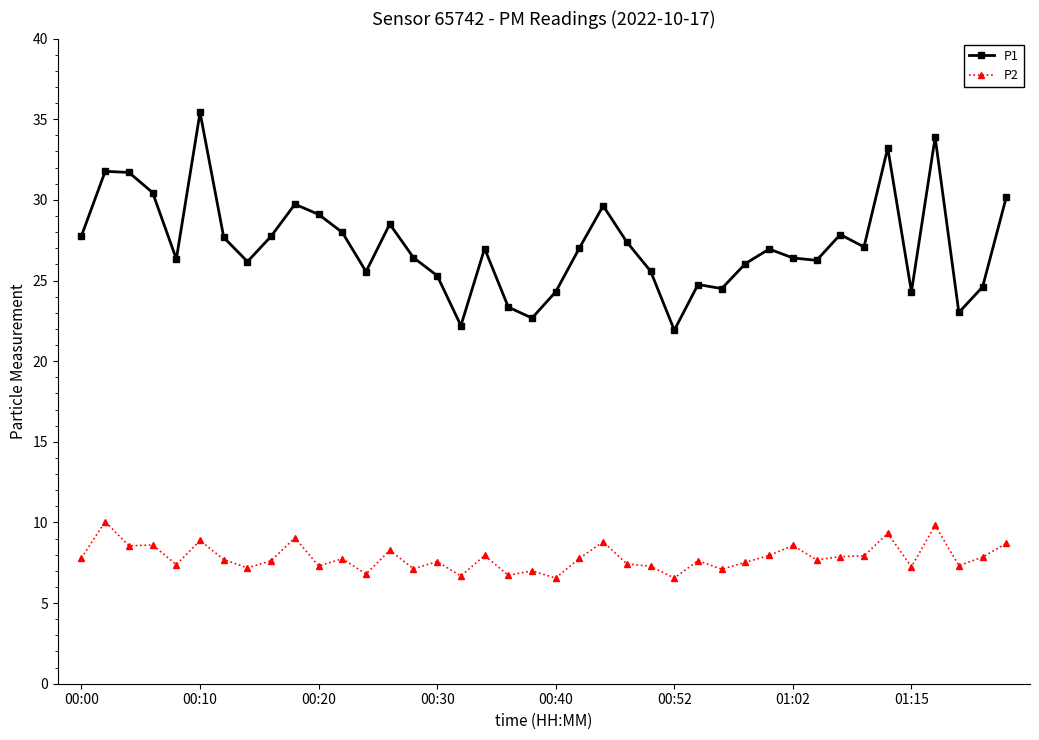

True or false: P1 and P2 intersect in this chart.

False